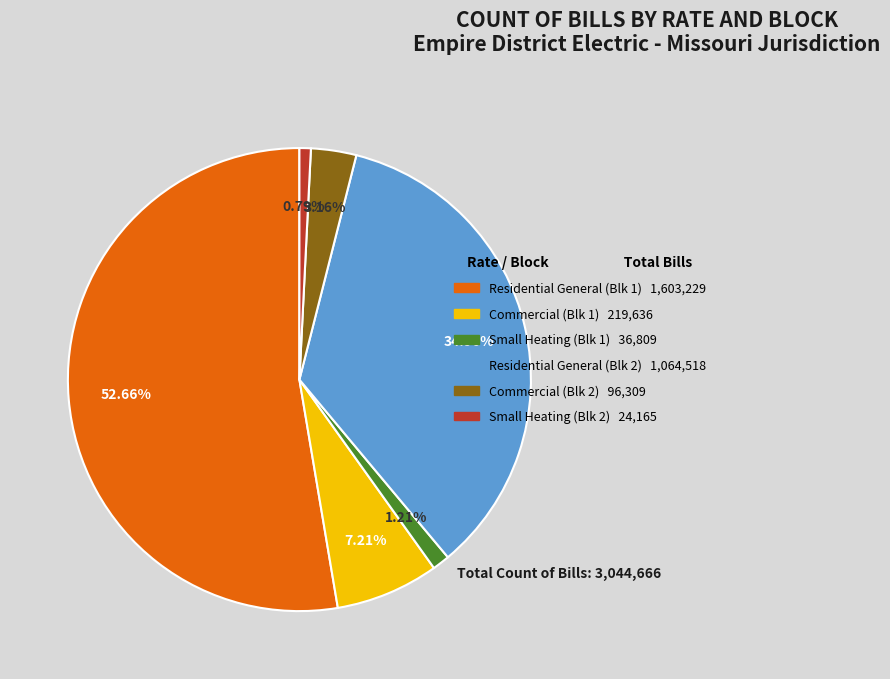

Is there a majority slice in this chart?

Yes